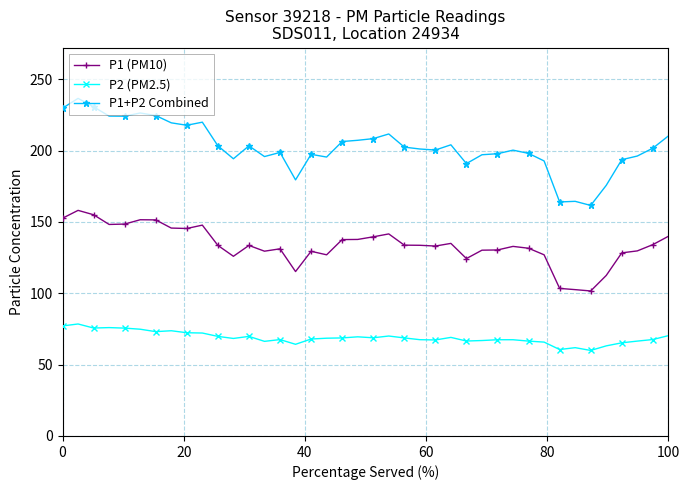

What is the minimum value shown in the chart?

59.9